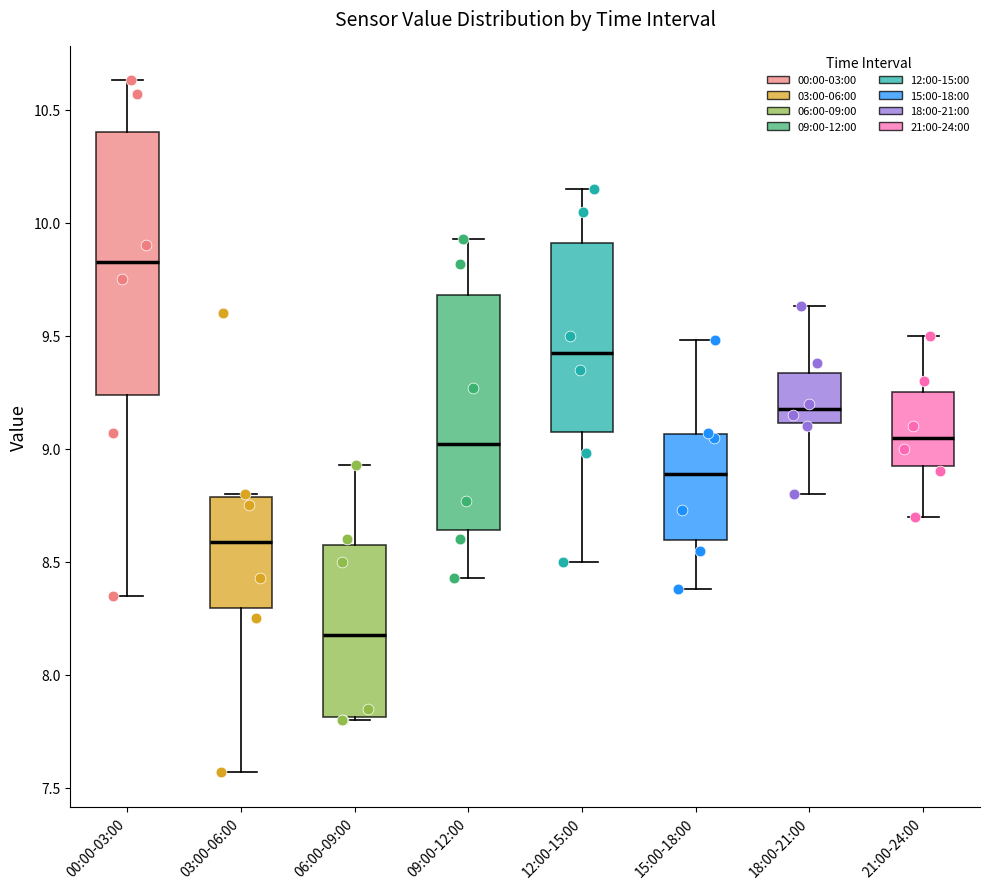

Which box has the lowest median line?

06:00-09:00